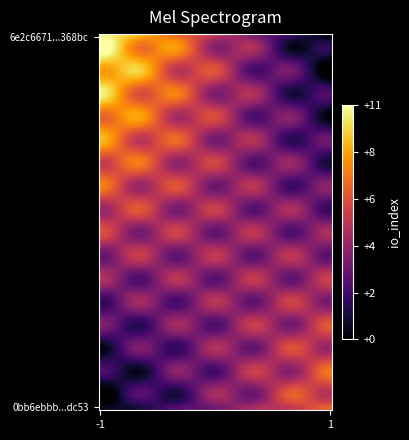

At how many categories does at least one series exceed 8?

1